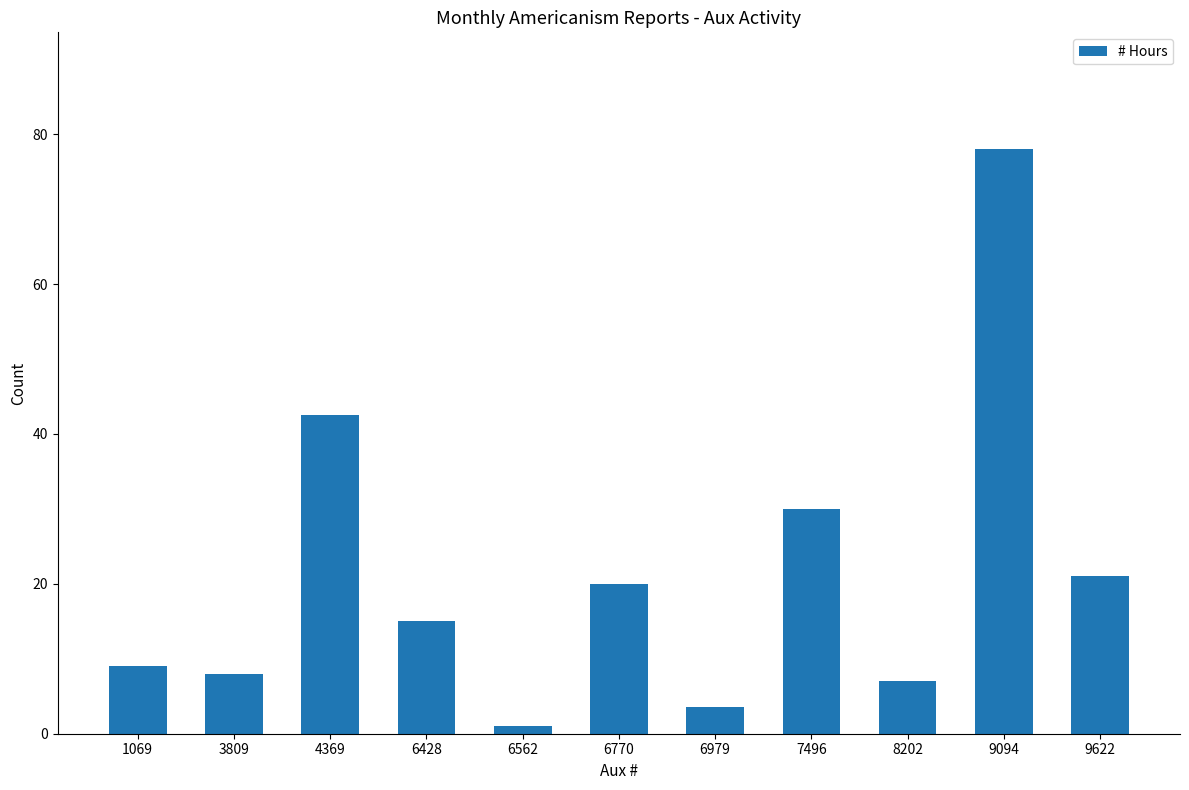

What is the value of the 4th bar from the left?

15.0